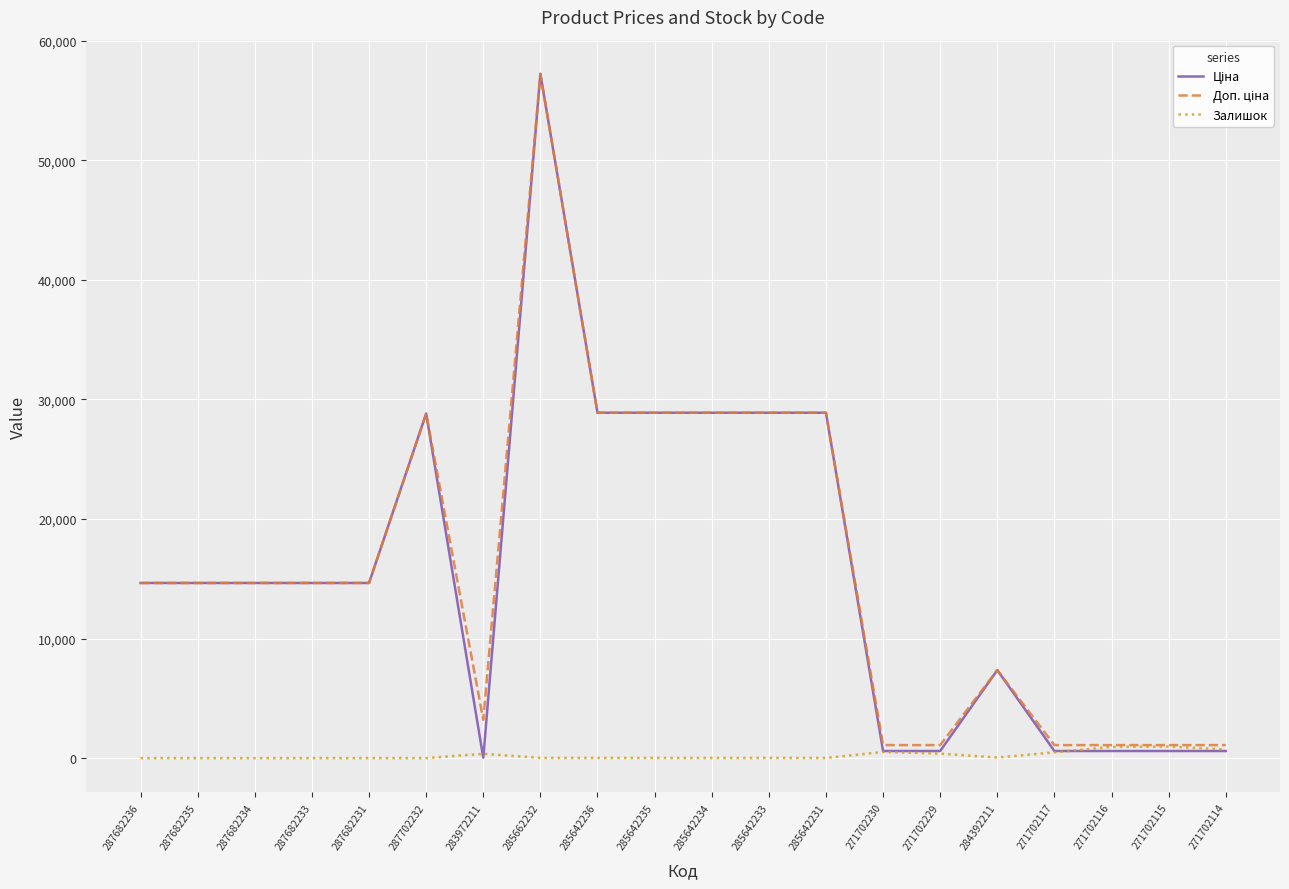

At which category is the sum across all series the highest?

285662232